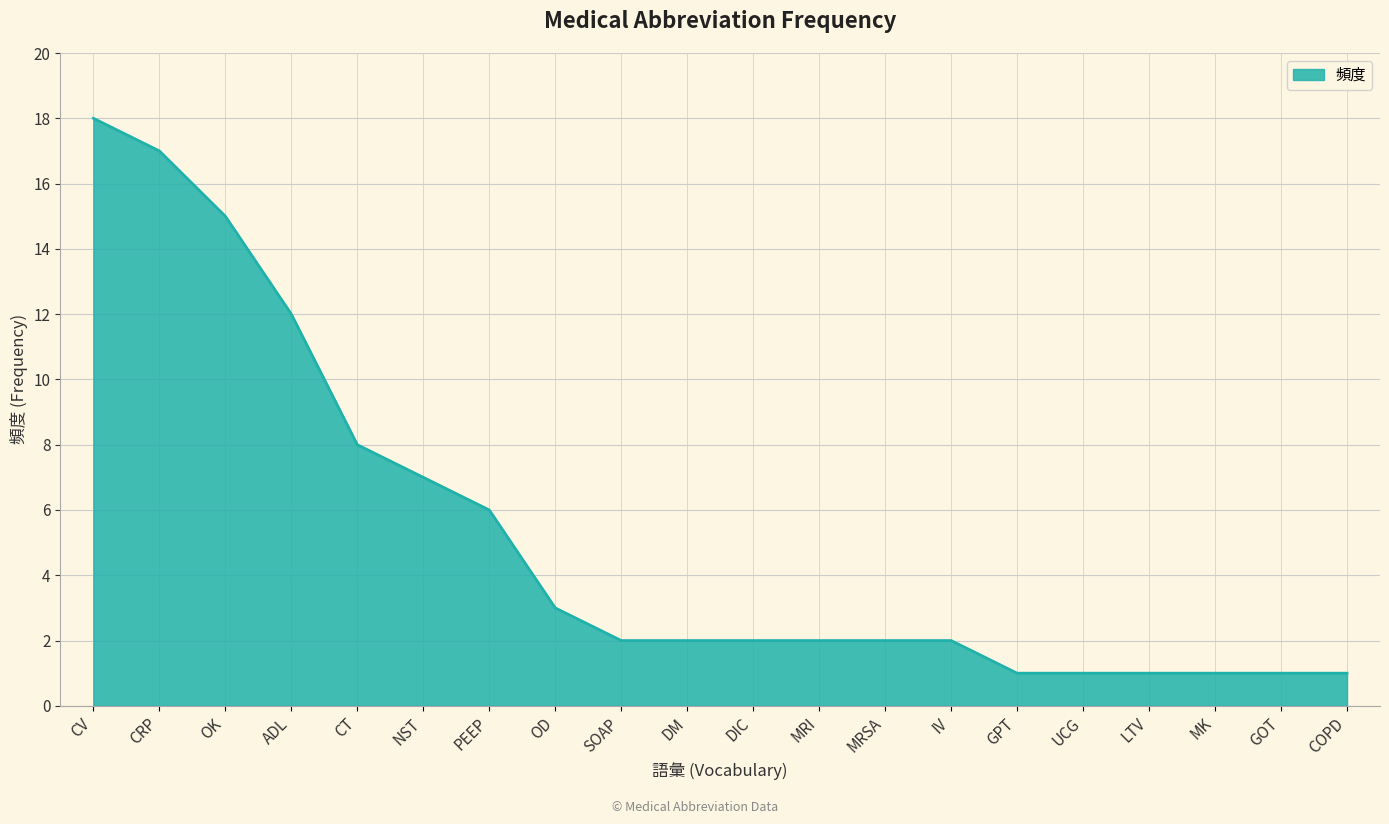

Where is the data nearest to the value 9?

CT